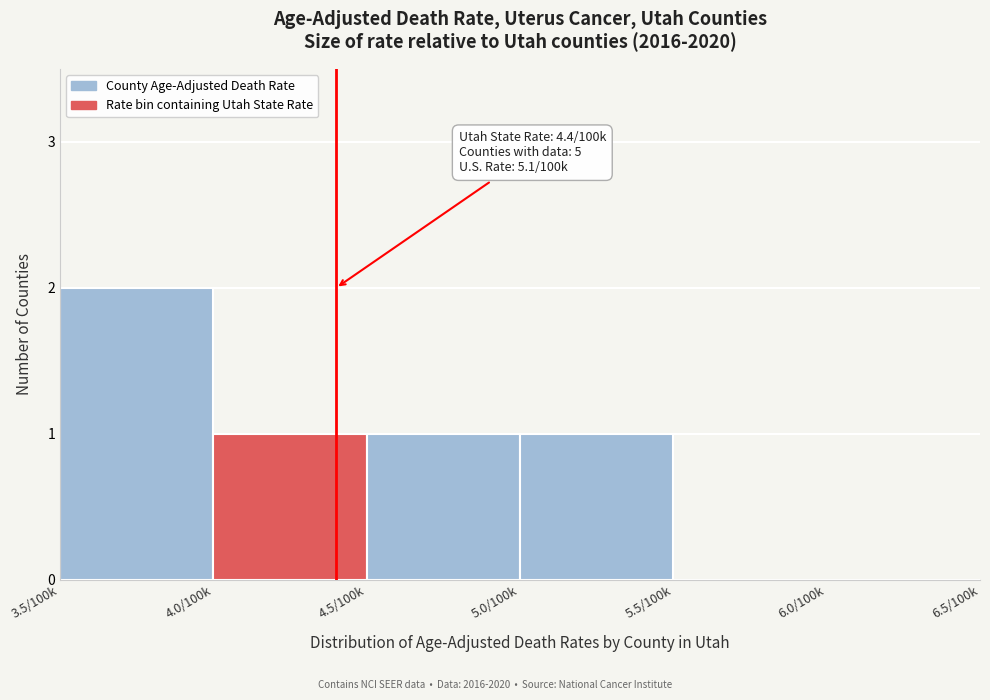

Reading left to right, extract all data points from this chart.

3.5/100k=2	4.0/100k=1	4.5/100k=1	5.0/100k=1	5.5/100k=0	6.0/100k=0